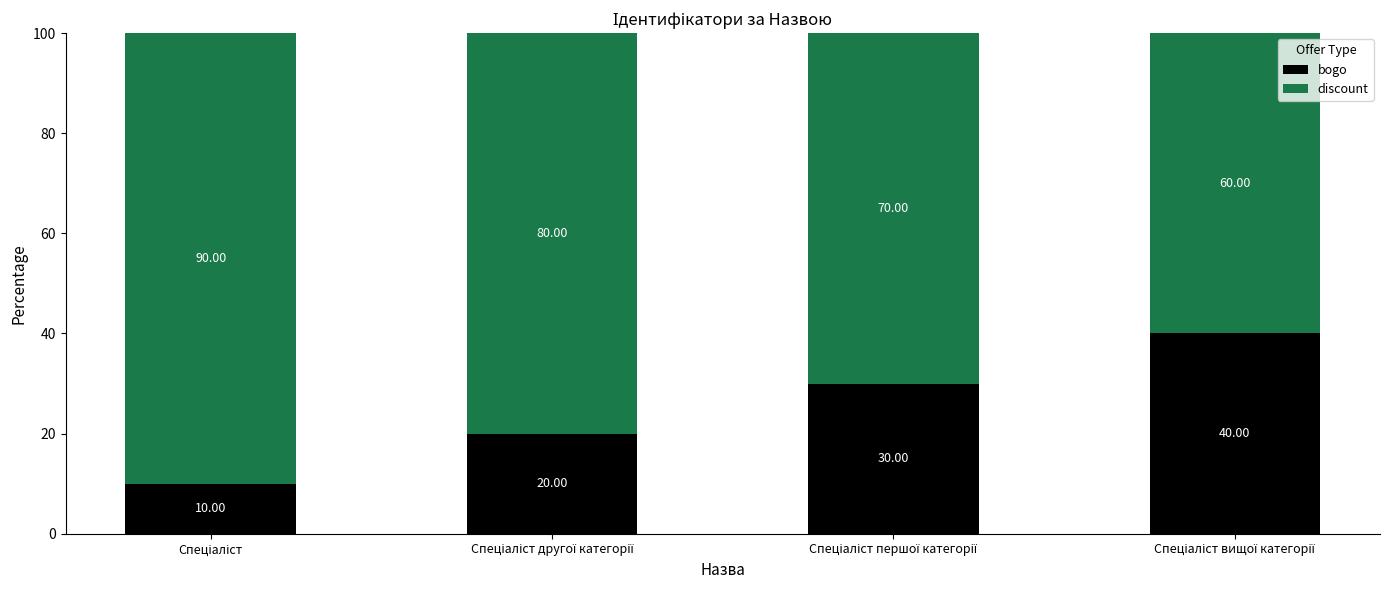

What is the sum of all bogo values?

100